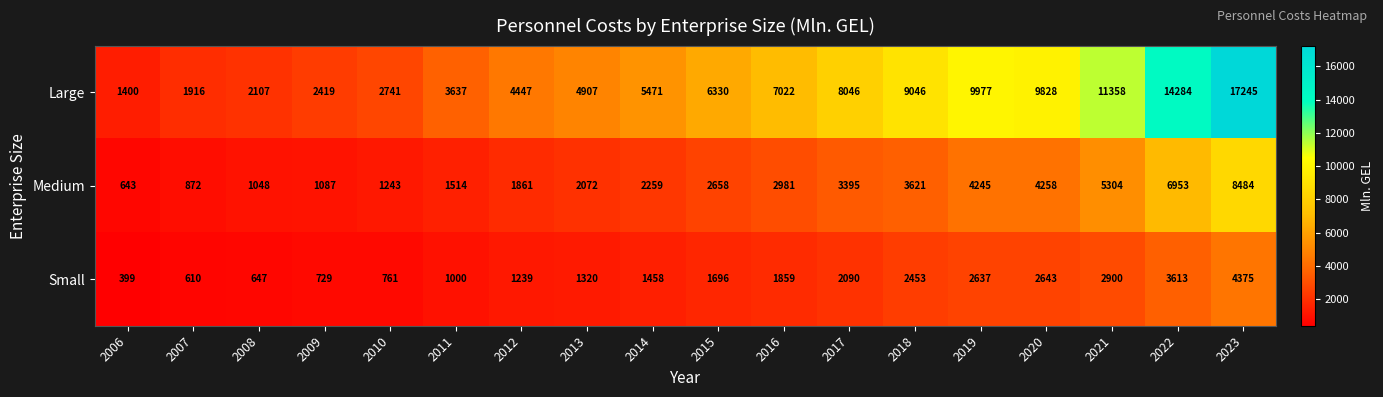

What is the greatest value displayed?

17245